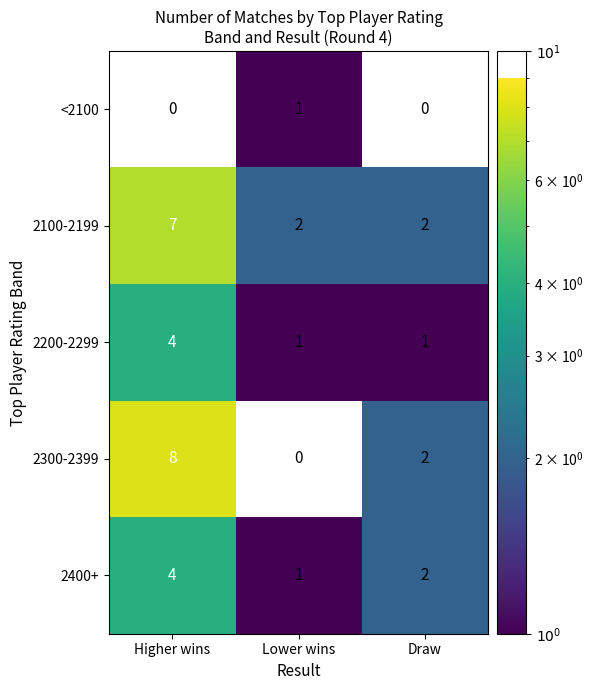

List the labels in order of 2400+ value, smallest first.

Lower wins, Draw, Higher wins